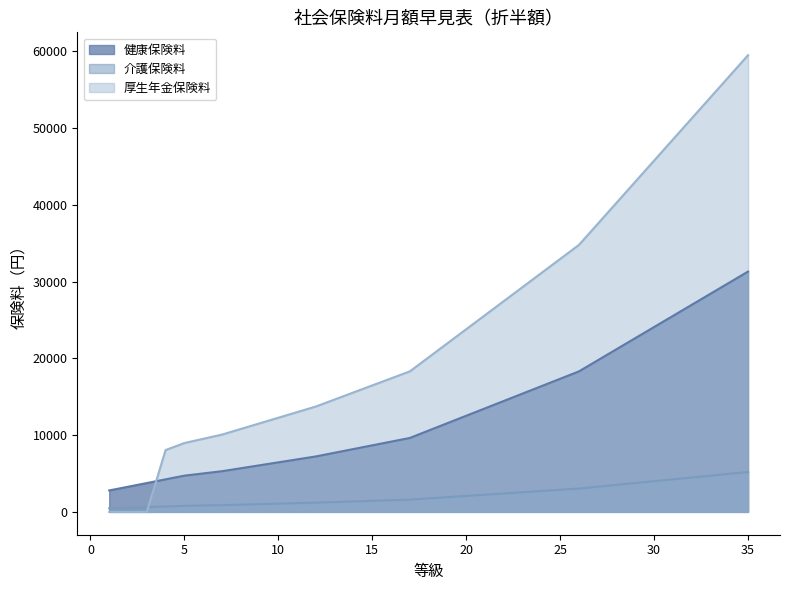

At which label does 介護保険料 first exceed 1760?

19